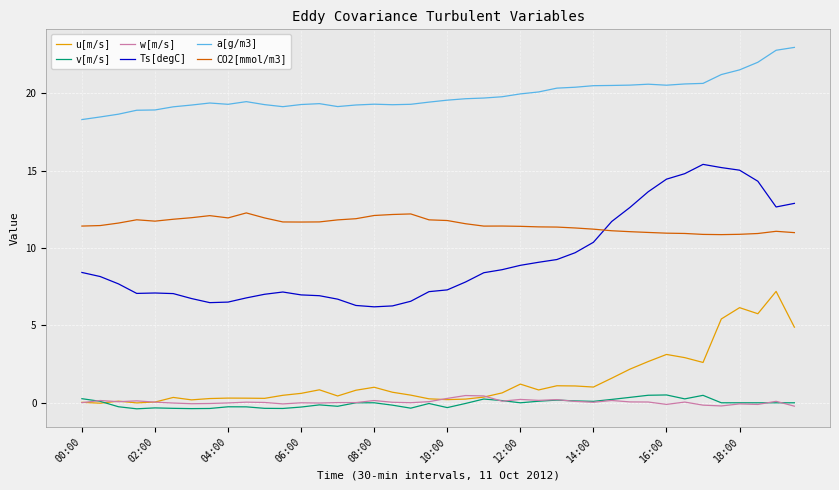

True or false: CO2[mmol/m3] and a[g/m3] intersect in this chart.

False